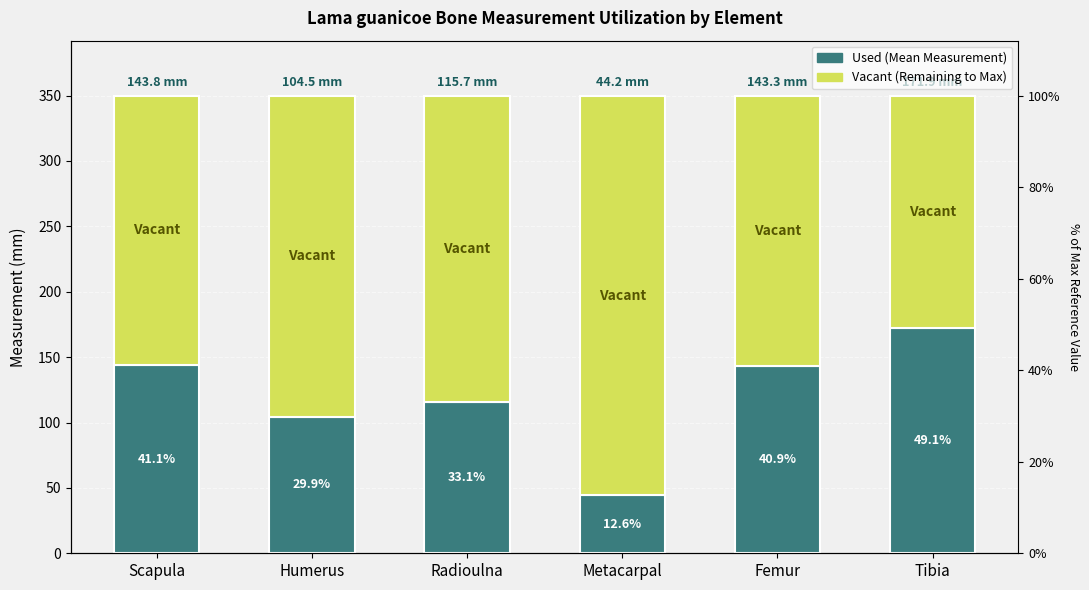

At which label is Vacant (Remaining to Max) closest to 241?

Humerus